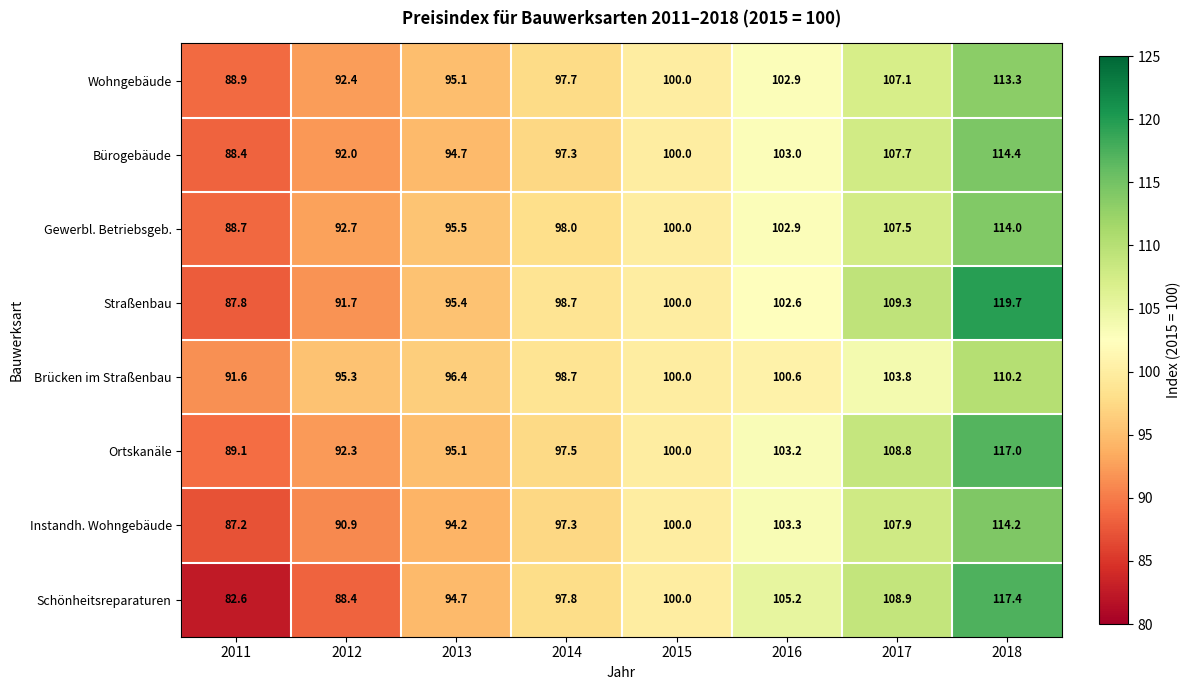

Which series has the widest spread of values?

Schönheitsreparaturen